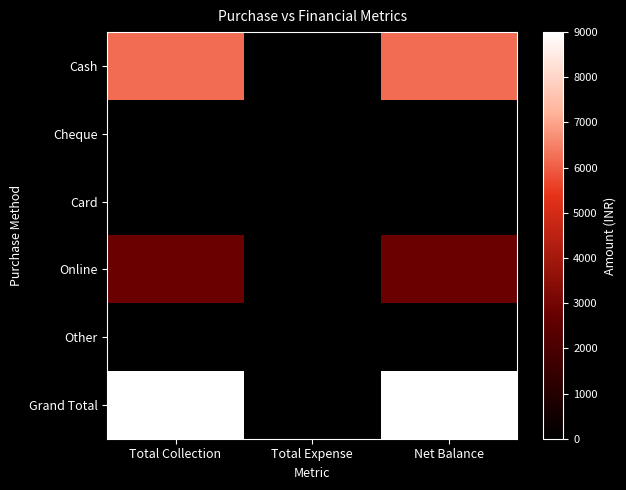

Rank the series by their maximum value, from highest to lowest.

Grand Total, Cash, Online, Cheque, Card, Other